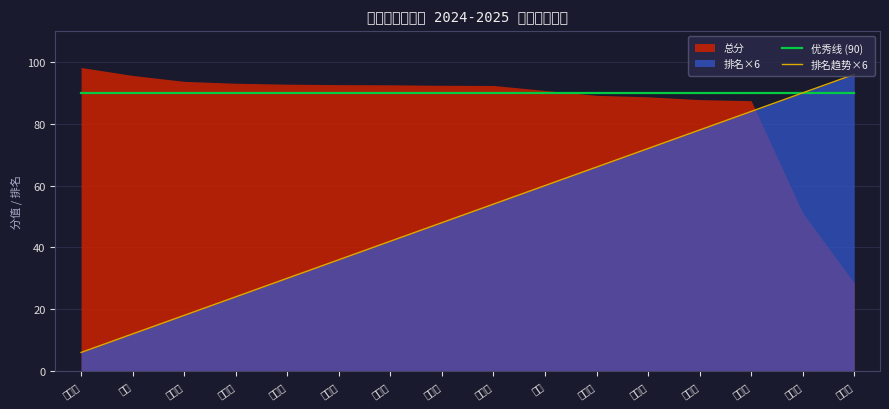

At which label is 优秀线 (90) closest to 90?

何佳融